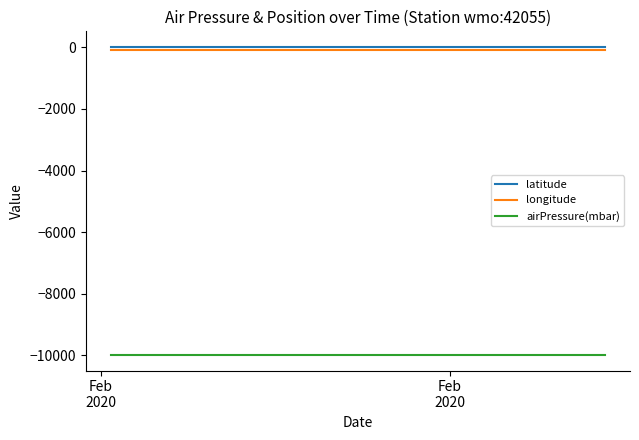

Reading left to right, extract all data points from this chart.

latitude: 22.2	22.2	22.2	22.2	22.2	22.2	22.2	22.2	22.2	22.2	22.2	22.2	22.2	22.2	22.2	22.2	22.2	22.2
longitude: -94.0	-94.0	-94.0	-94.0	-94.0	-94.0	-94.0	-94.0	-94.0	-94.0	-94.0	-94.0	-94.0	-94.0	-94.0	-94.0	-94.0	-94.0
airPressure(mbar): -9999.0	-9999.0	-9999.0	-9999.0	-9999.0	-9999.0	-9999.0	-9999.0	-9999.0	-9999.0	-9999.0	-9999.0	-9999.0	-9999.0	-9999.0	-9999.0	-9999.0	-9999.0